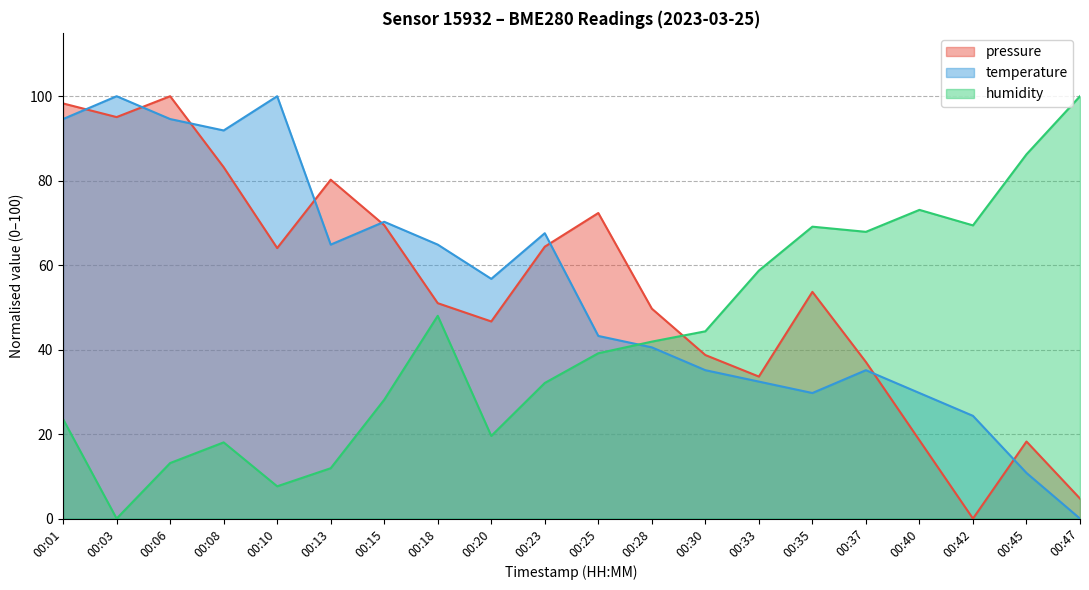

What is the sum of the humidity values at 00:25 and 00:47?

139.1